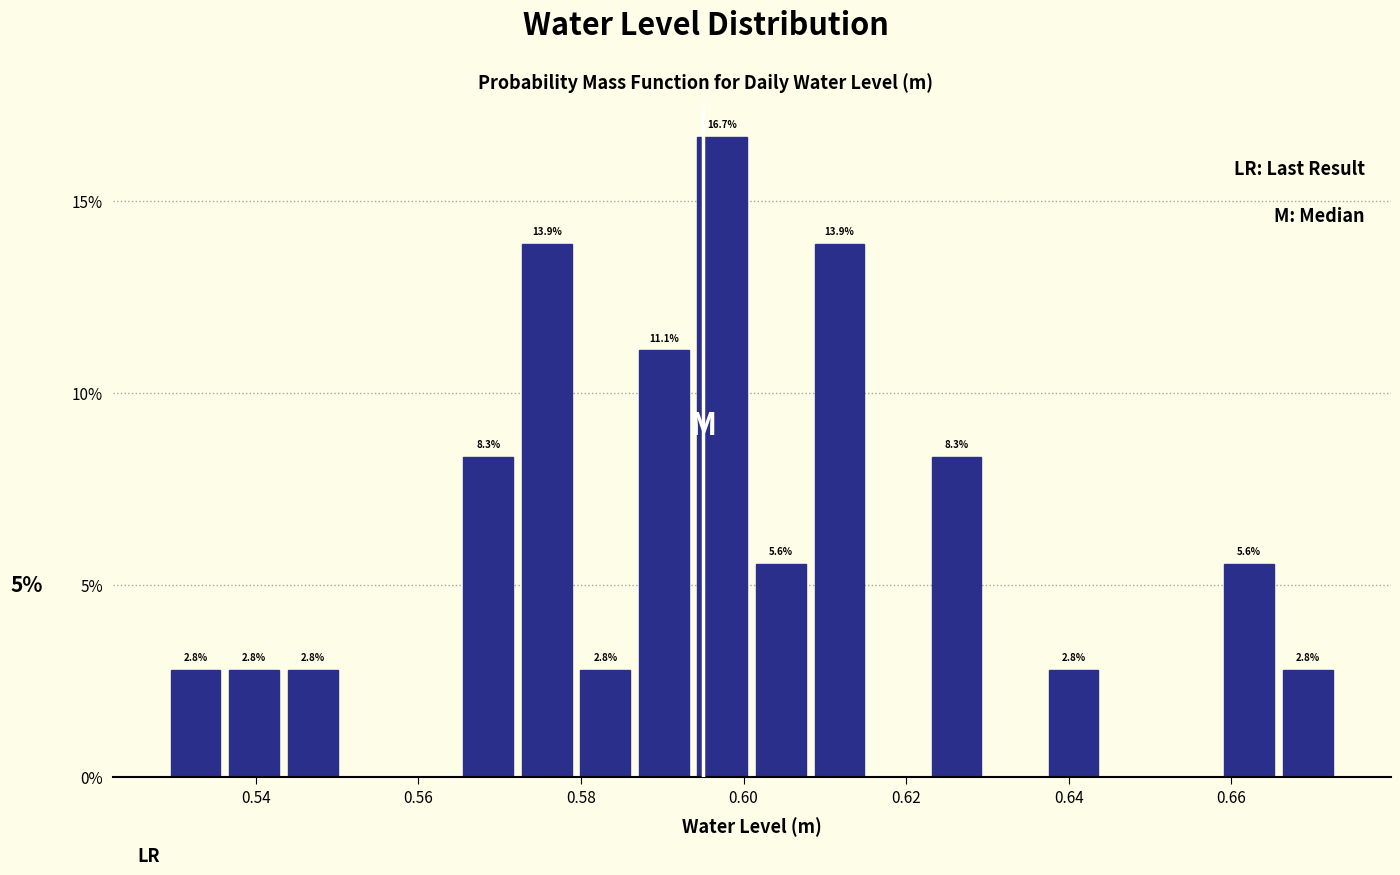

Read against the x-axis, roughly where is the centre of the tallest bar?

0.598